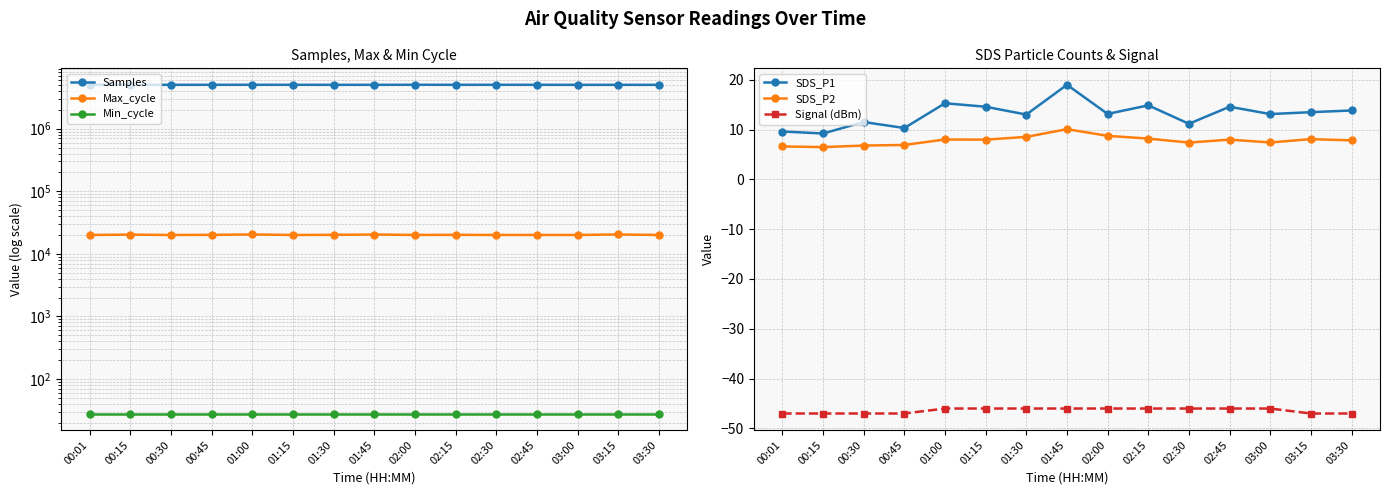

Reading left to right, extract all data points from this chart.

Samples: 5034778.0	5029495.0	5034435.0	5036330.0	5040412.0	5035518.0	5032587.0	5032786.0	5043016.0	5036186.0	5037633.0	5035518.0	5027274.0	5030965.0	5027605.0
Max_cycle: 20029.0	20271.0	20029.0	20103.0	20387.0	20021.0	20116.0	20348.0	20048.0	20120.0	20026.0	20021.0	20028.0	20390.0	20021.0
Min_cycle: 28.0	28.0	28.0	28.0	28.0	28.0	28.0	28.0	28.0	28.0	28.0	28.0	28.0	28.0	28.0
SDS_P1: 9.6	9.2	11.5	10.3	15.3	14.6	13.0	19.0	13.1	14.8	11.2	14.6	13.1	13.5	13.8
SDS_P2: 6.6	6.5	6.8	6.9	8.0	8.0	8.5	10.1	8.7	8.2	7.4	8.0	7.4	8.1	7.8
Signal (dBm): -47.0	-47.0	-47.0	-47.0	-46.0	-46.0	-46.0	-46.0	-46.0	-46.0	-46.0	-46.0	-46.0	-47.0	-47.0